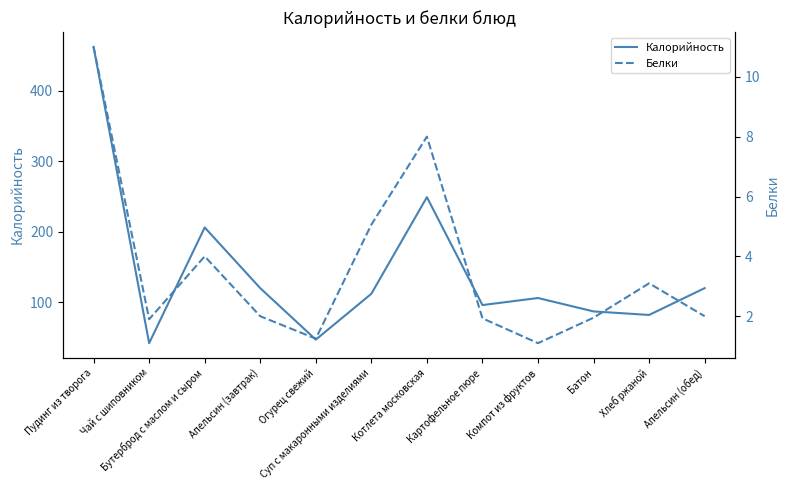

Rank the series by their maximum value, from highest to lowest.

Калорийность, Белки